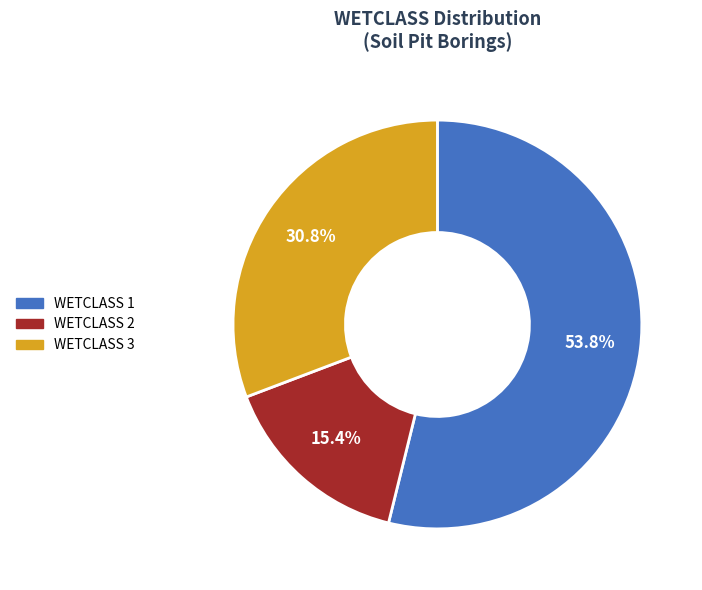

How many slices are in this pie chart?

3